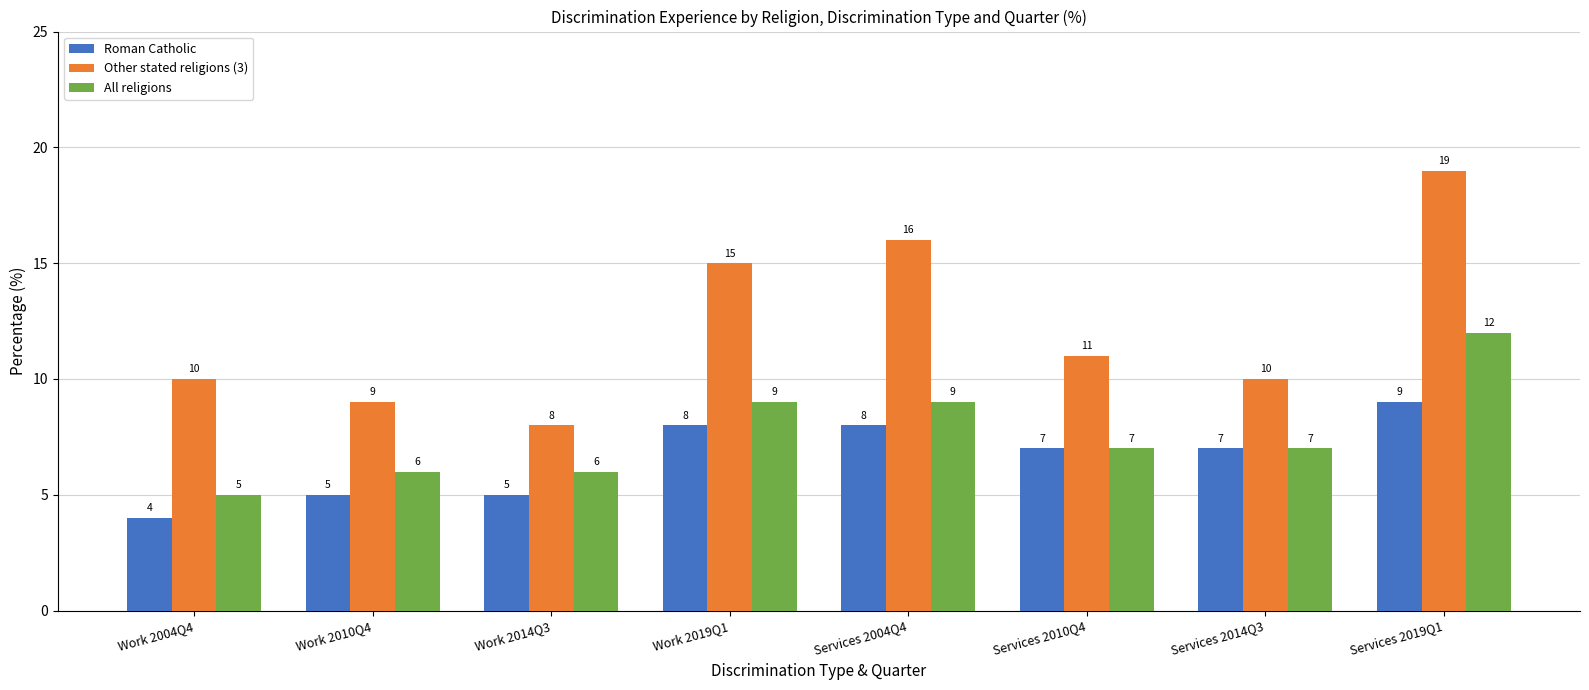

Is it true that All religions equals 9 at Work 2019Q1?

True